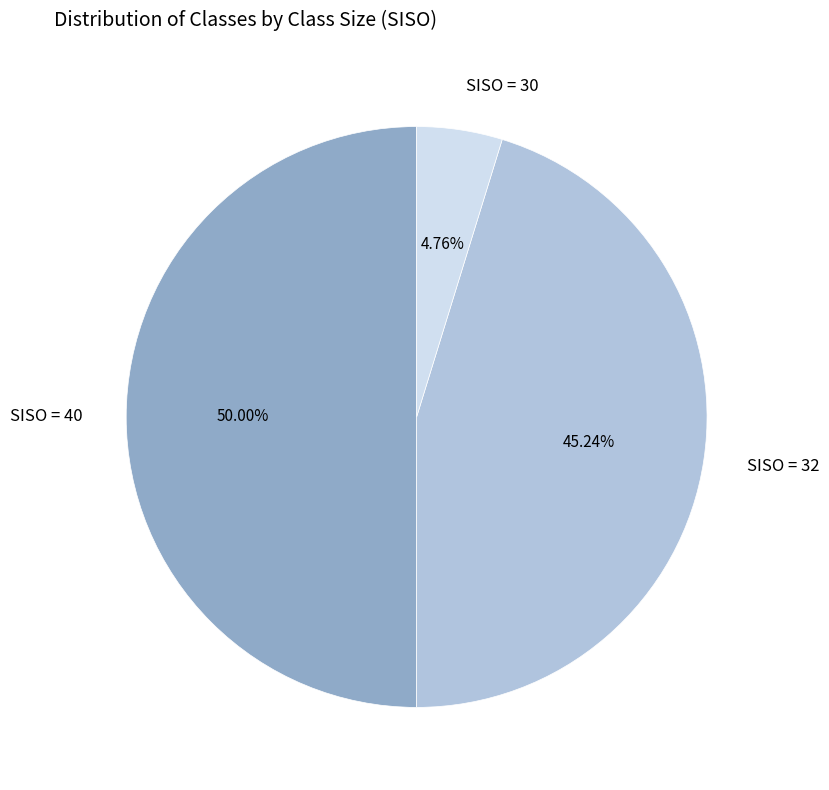

Which slice is the largest?

SISO = 40